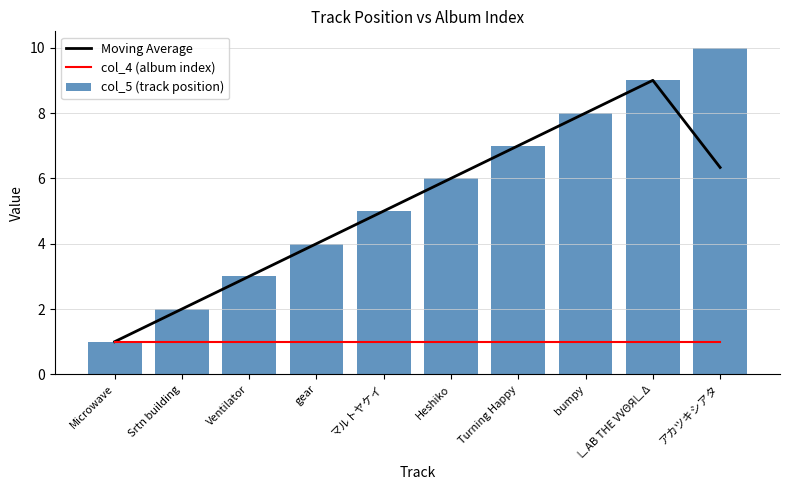

At which label does col_4 (album index) reach its minimum?

Microwave